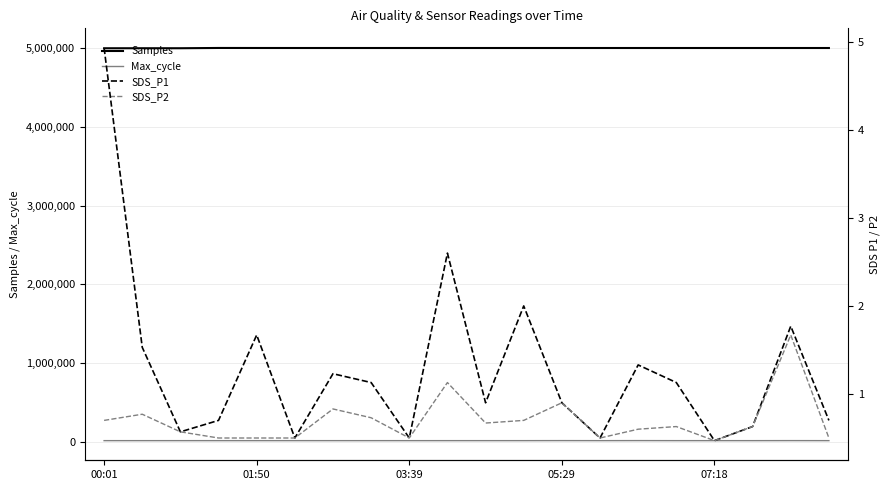

Rank the series by their maximum value, from lowest to highest.

SDS_P2, SDS_P1, Max_cycle, Samples